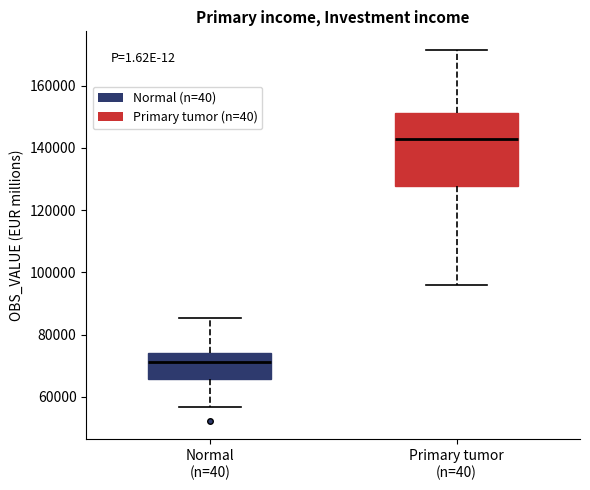

Reading left to right, read every box against the y-axis: the position of its median line, the range the box covers, and the ends of its whiskers. The values are not printed on the chart, so give them approximately, as read against the axis.

Normal (n=40): median 72000, box 66000 to 74000, whiskers 56000 to 86000
Primary tumor (n=40): median 142000, box 128000 to 152000, whiskers 96000 to 172000